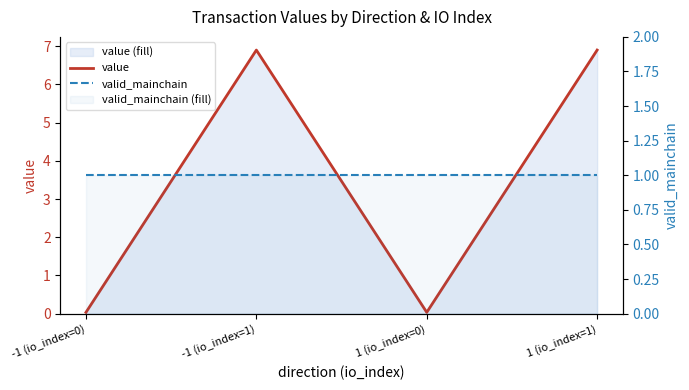

At which label is valid_mainchain closest to 1?

-1 (io_index=0)